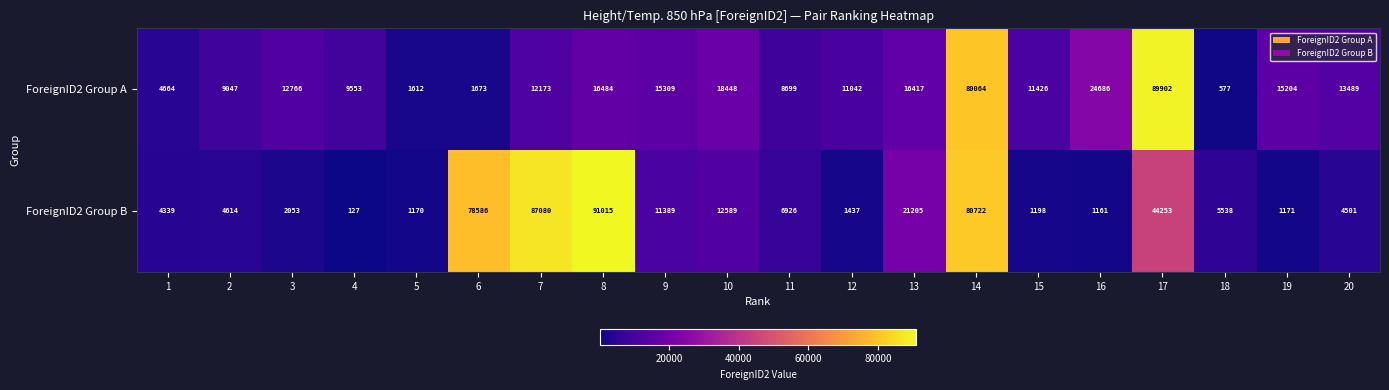

What is the difference between the maximum and minimum values in the ForeignID2 Group B series?

90888